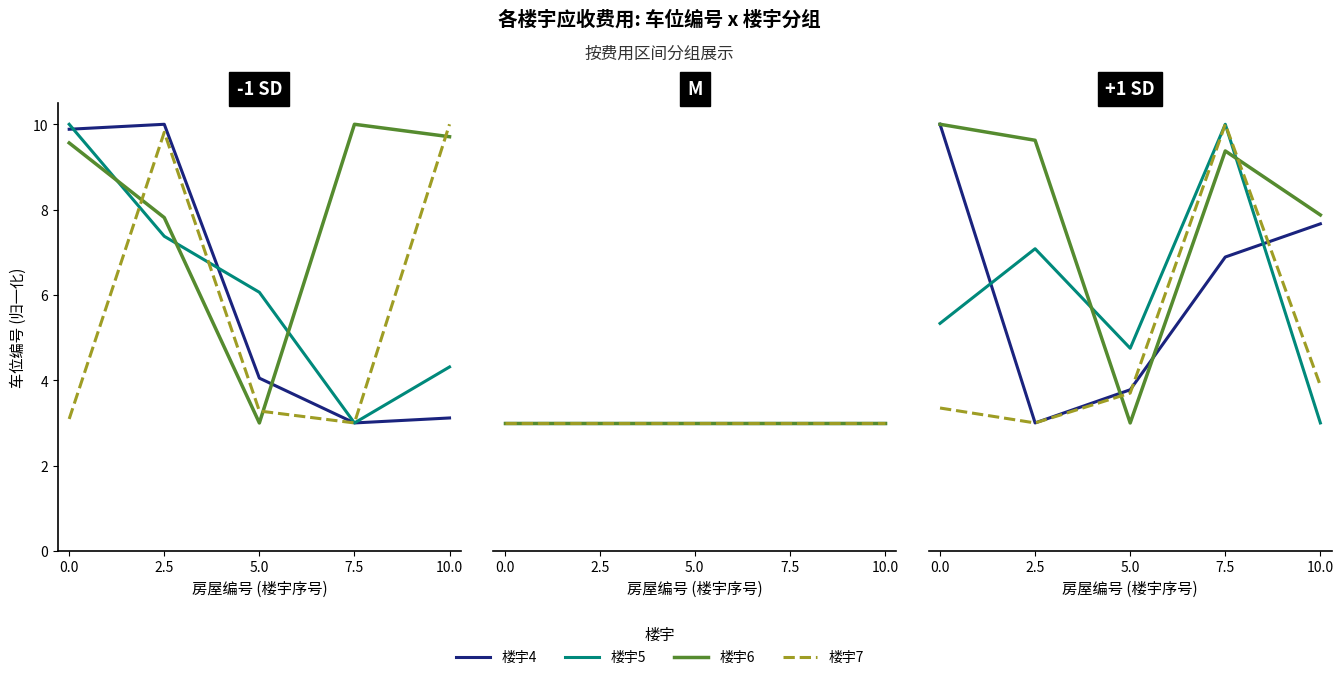

True or false: 楼宇7 has a value of 10.0 at 7.5.

True